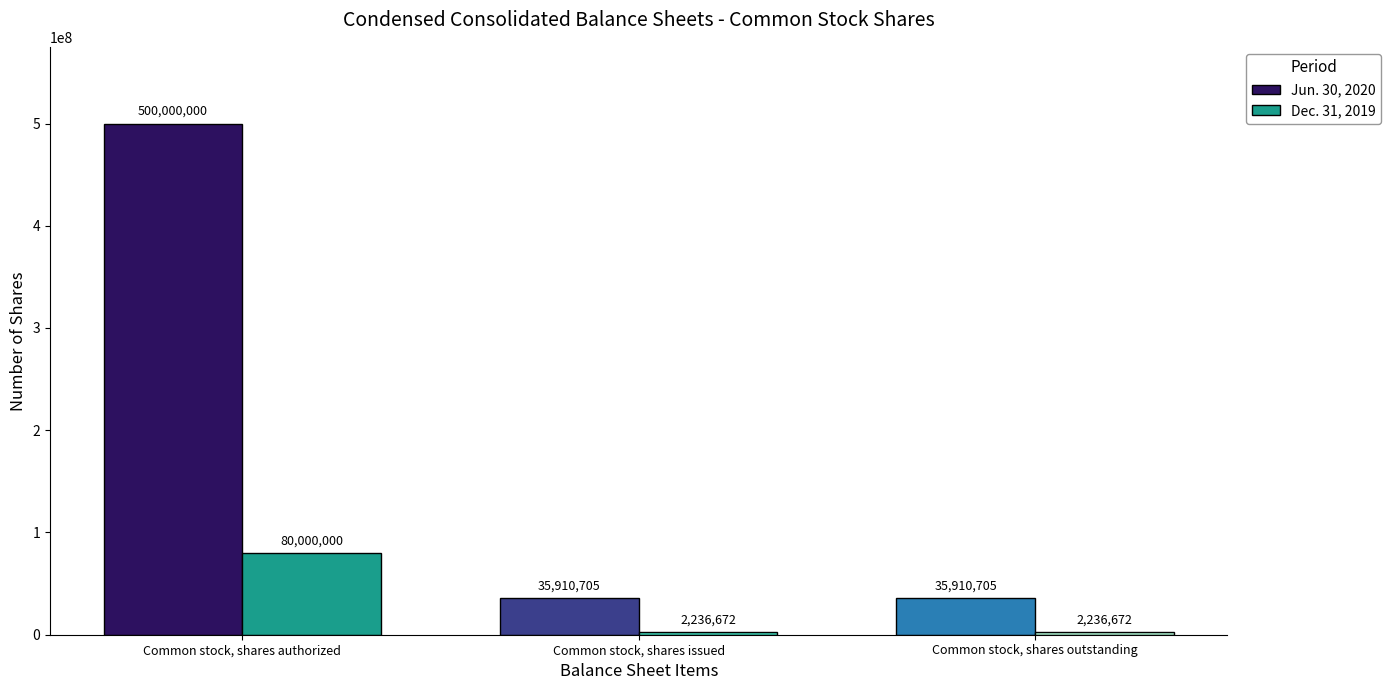

At which category is the sum across all series the highest?

Common stock, shares authorized